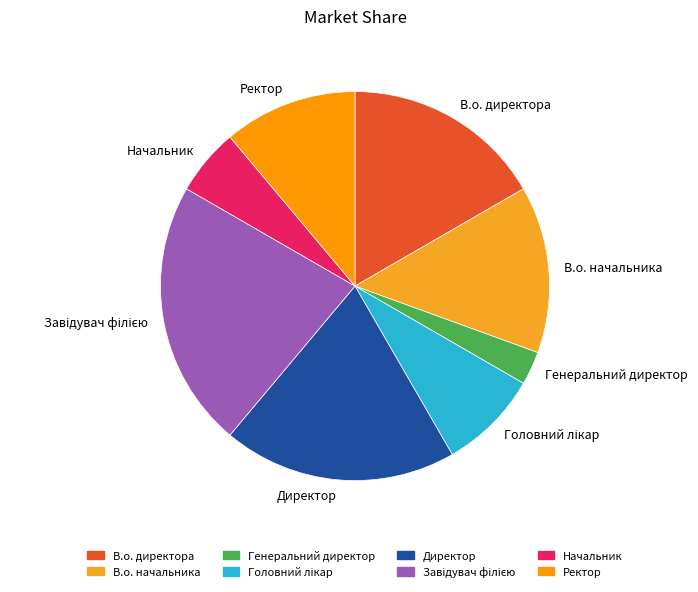

How many segments does this pie chart have?

8